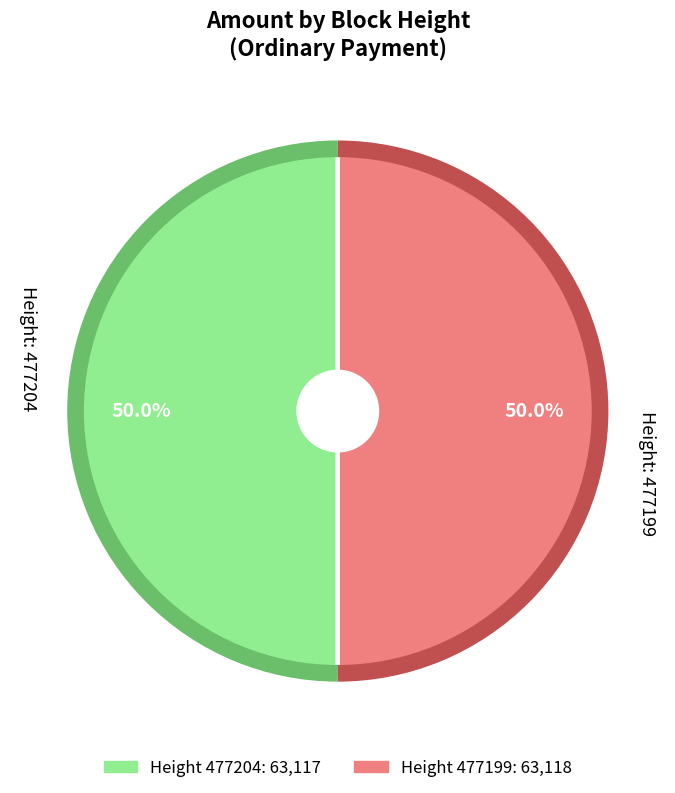

What is the majority slice?

477199